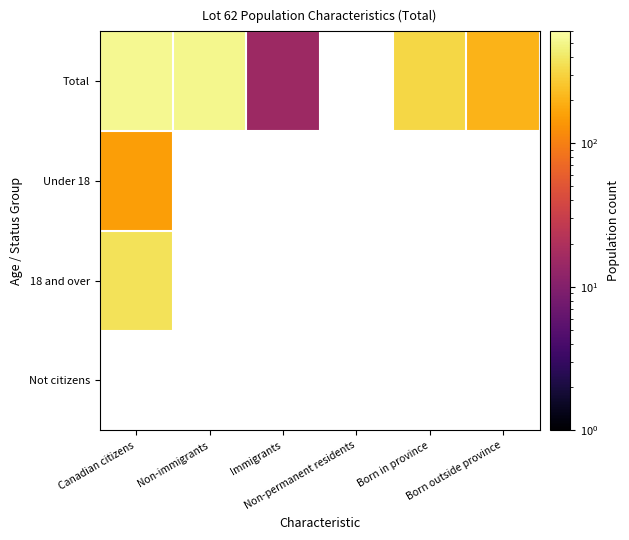

At which label is 18 and over closest to 370?

Canadian citizens